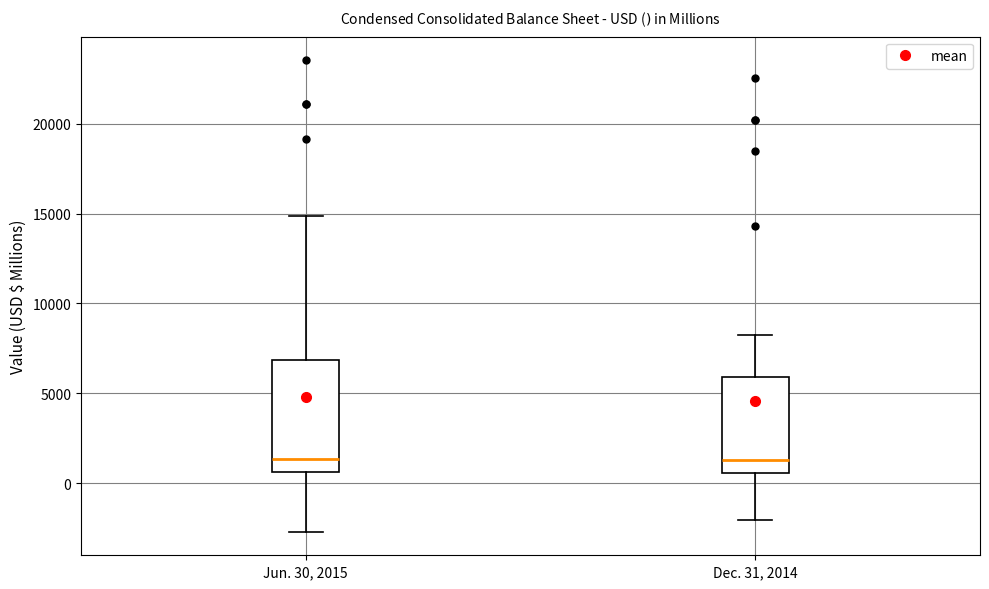

Comparing the boxes themselves (not the whiskers), which one is the tallest?

Jun. 30, 2015